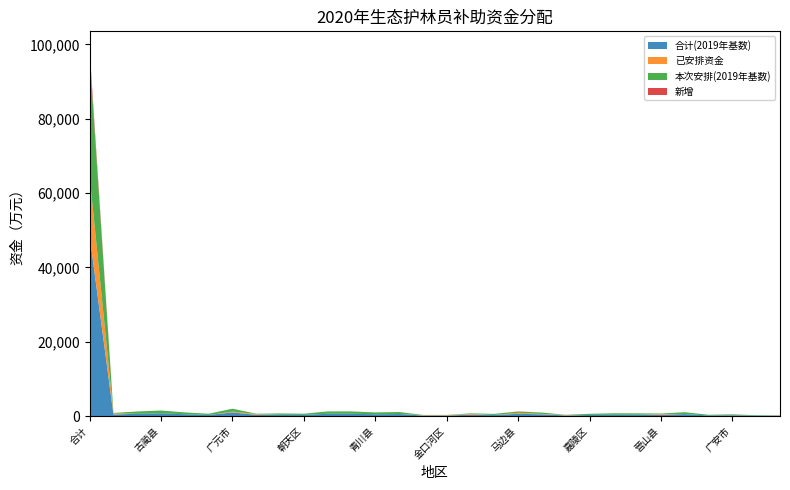

Reading left to right, what are all the values shown in this chart?

合计(2019年基数): 合计=48500	合江县=423	叙永县=615	古蔺县=747	平武县=491	北川县=315	广元市=990	利州区=316	昭化区=356	朝天区=318	剑阁县=627	旺苍县=627	青川县=491	苍溪县=546	乐山市=156	金口河区=156	峨边县=366	沐川县=299	马边县=608	南充市=476	高坪区=170	嘉陵区=306	阆中市=379	南部县=370	营山县=345	仪陇县=518	蓬安县=176	广安市=235	广安区=123	前锋区=112
已安排资金: 合计=16000	合江县=288	叙永县=0	古蔺县=0	平武县=0	北川县=0	广元市=214	利州区=214	昭化区=0	朝天区=0	剑阁县=0	旺苍县=0	青川县=0	苍溪县=0	乐山市=101	金口河区=101	峨边县=237	沐川县=0	马边县=268	南充市=115	高坪区=115	嘉陵区=0	阆中市=0	南部县=0	营山县=233	仪陇县=0	蓬安县=0	广安市=76	广安区=0	前锋区=76
本次安排(2019年基数): 合计=32500	合江县=135	叙永县=615	古蔺县=747	平武县=491	北川县=315	广元市=776	利州区=102	昭化区=356	朝天区=318	剑阁县=627	旺苍县=627	青川县=491	苍溪县=546	乐山市=55	金口河区=55	峨边县=129	沐川县=299	马边县=340	南充市=361	高坪区=55	嘉陵区=306	阆中市=379	南部县=370	营山县=112	仪陇县=518	蓬安县=176	广安市=159	广安区=123	前锋区=36
新增: 合计=1575	合江县=0	叙永县=0	古蔺县=0	平武县=0	北川县=0	广元市=0	利州区=0	昭化区=0	朝天区=0	剑阁县=0	旺苍县=0	青川县=0	苍溪县=0	乐山市=0	金口河区=0	峨边县=0	沐川县=0	马边县=40	南充市=0	高坪区=0	嘉陵区=0	阆中市=0	南部县=0	营山县=0	仪陇县=0	蓬安县=0	广安市=0	广安区=0	前锋区=0